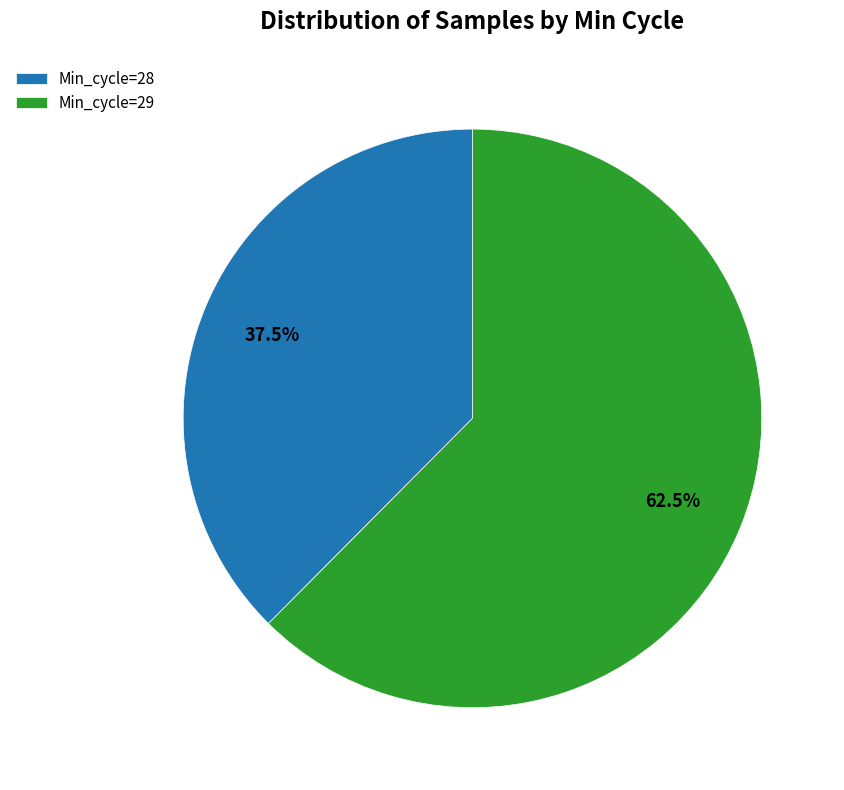

Is there any slice that represents more than half of the pie?

Yes